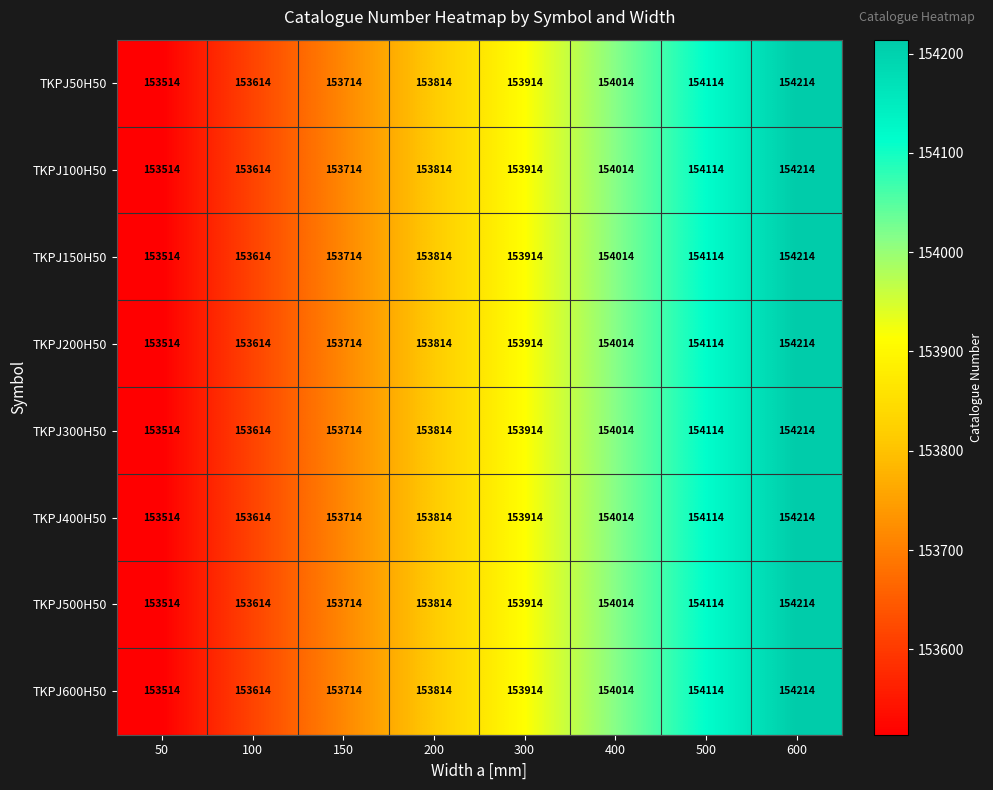

What is the sum of the TKPJ150H50 values at 500 and 400?

308128